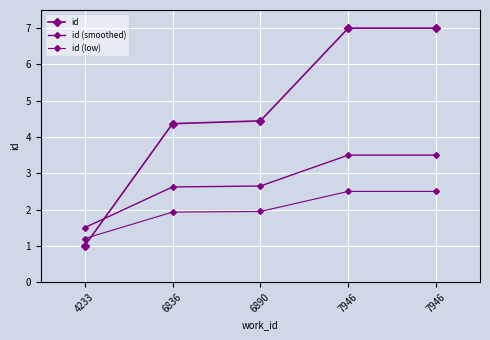

Count the number of categories in the chart.

5